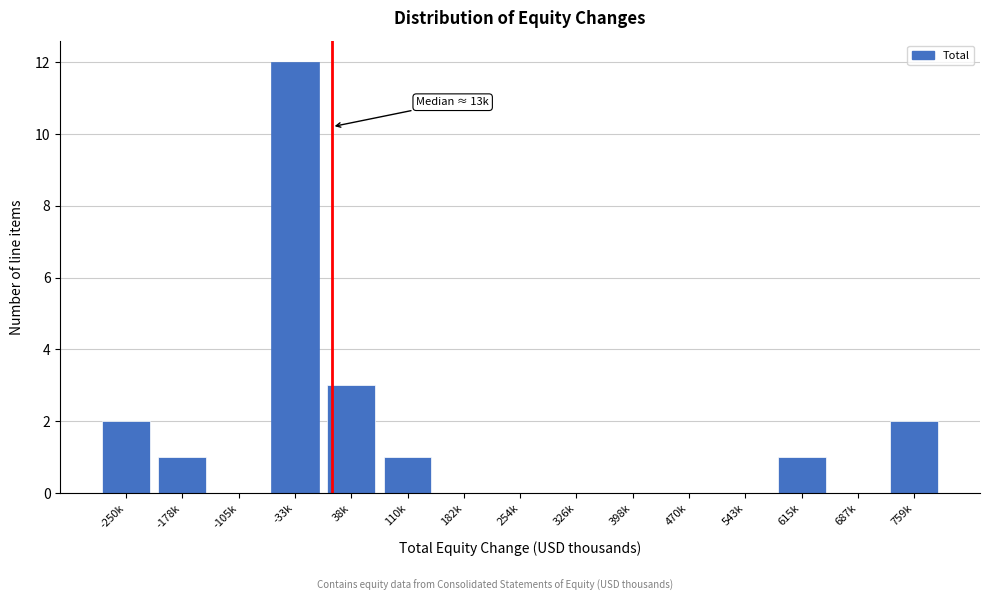

Reading right to left, transcribe all the data shown in this chart.

759k=2	687k=0	615k=1	543k=0	470k=0	398k=0	326k=0	254k=0	182k=0	110k=1	38k=3	-33k=12	-105k=0	-178k=1	-250k=2